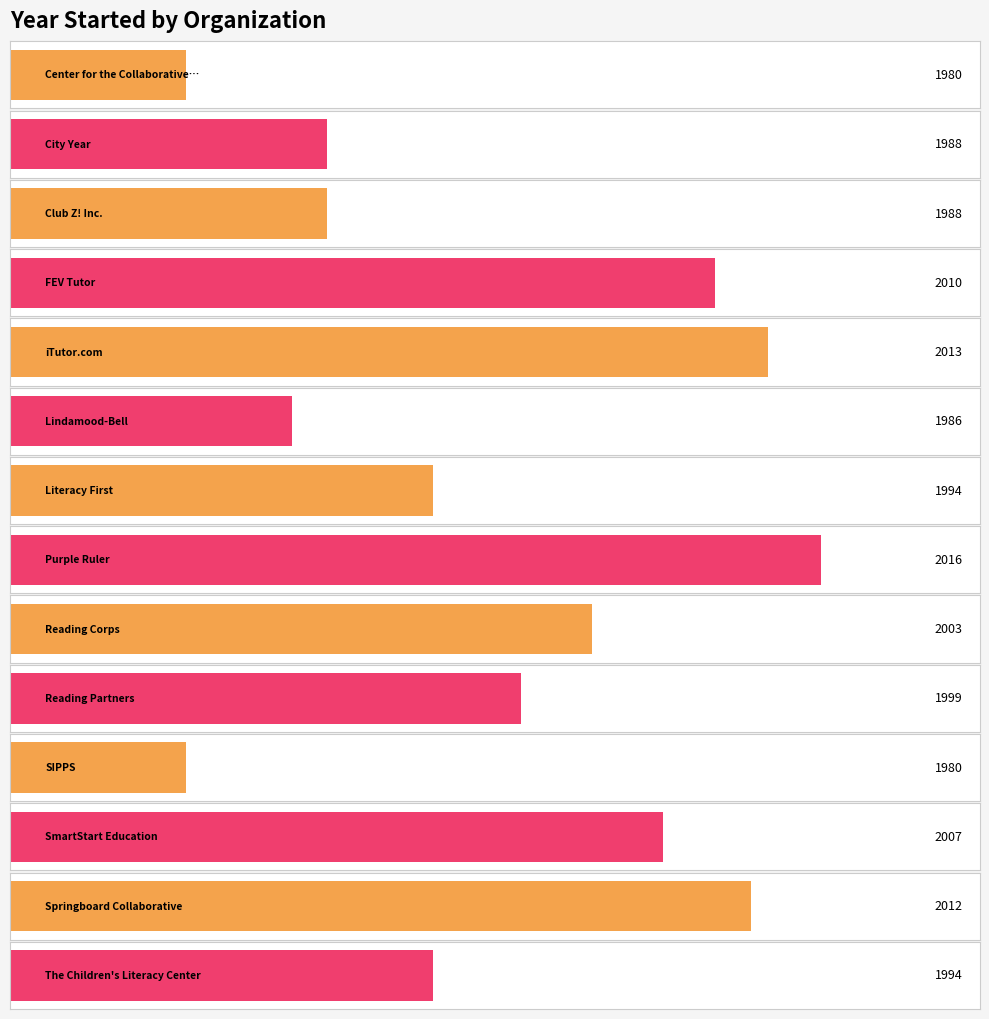

What is the change in value from Center for the Collaborative Classroom to Literacy First?

+14